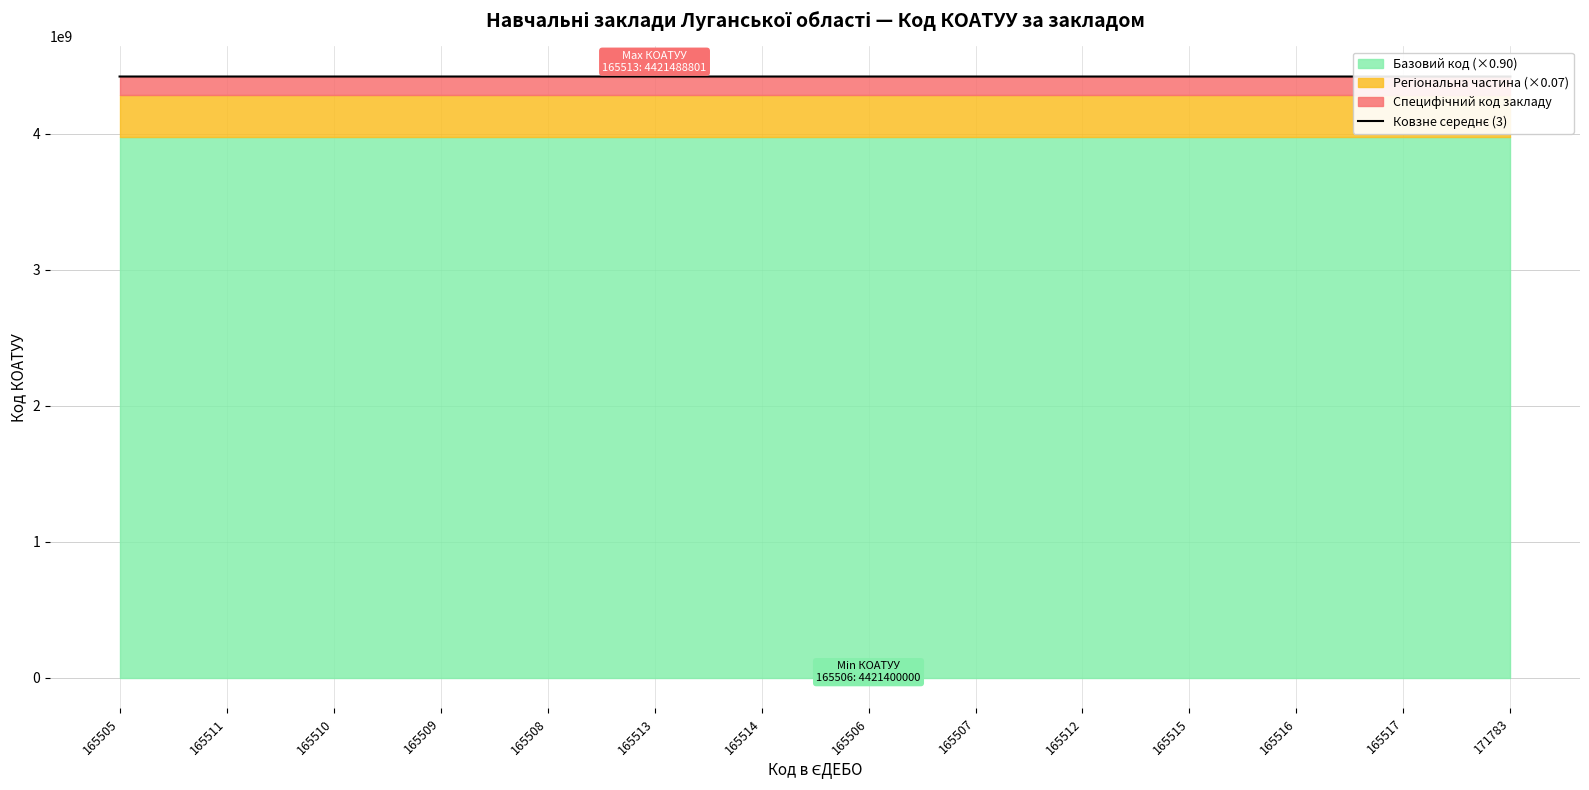

Which has a higher value, 165513 or 165516?

165513